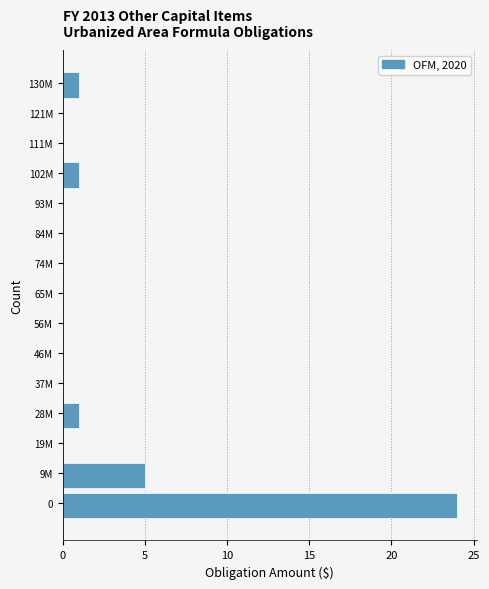

Reading bottom to top, transcribe all the data shown in this chart.

0=24	9M=5	19M=0	28M=1	37M=0	46M=0	56M=0	65M=0	74M=0	84M=0	93M=0	102M=1	111M=0	121M=0	130M=1